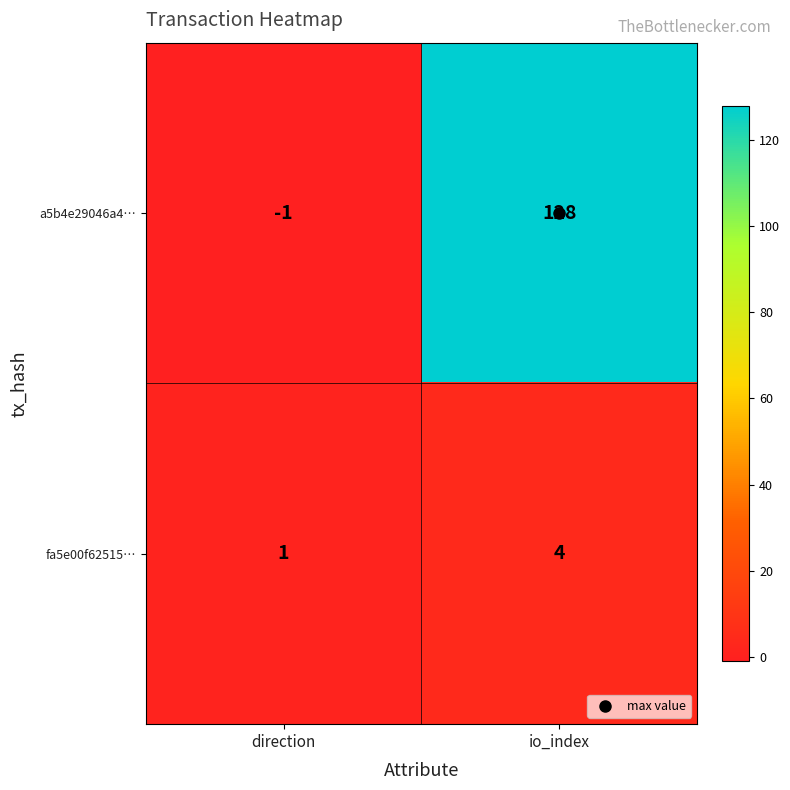

Rank the series by their average value, from lowest to highest.

fa5e00f62515…, a5b4e29046a4…